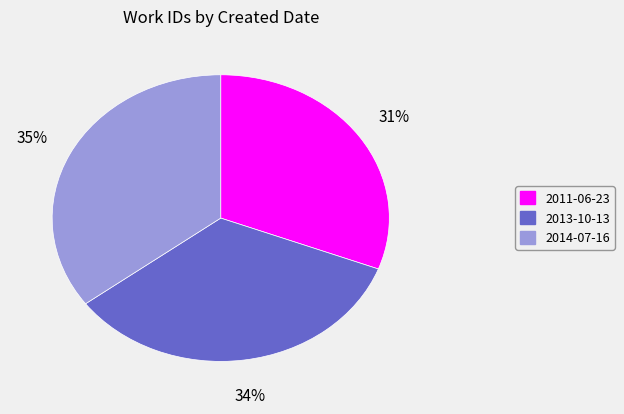

What is the smallest slice in the pie chart?

2011-06-23